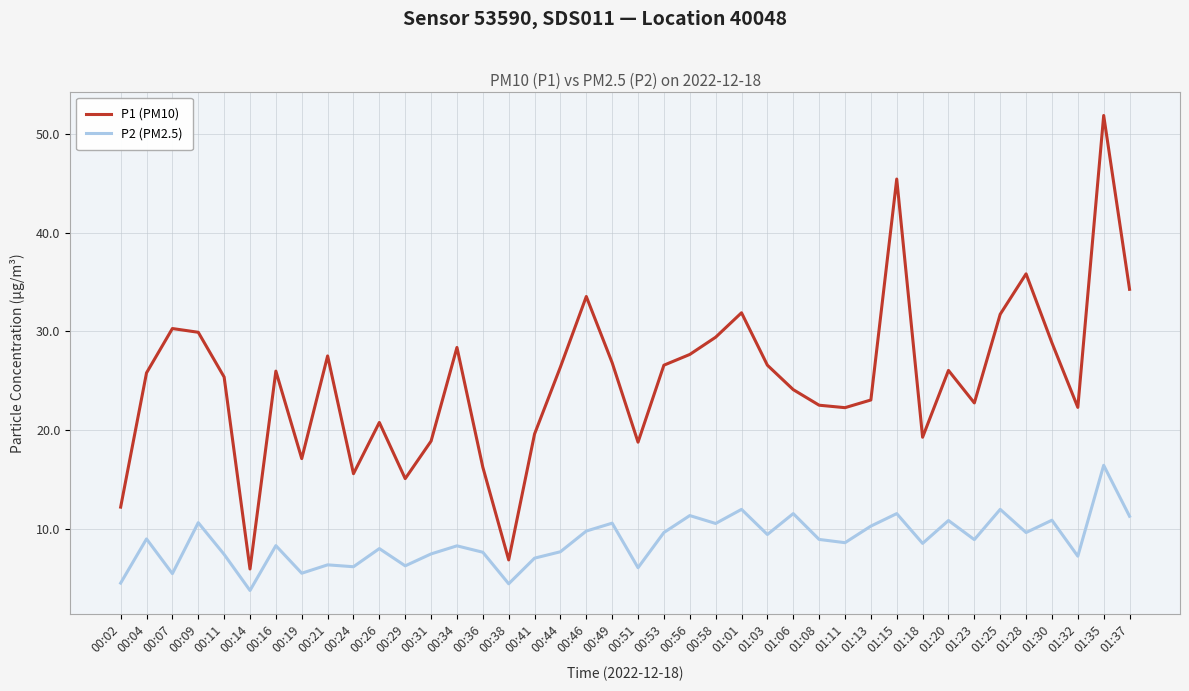

Which series has the largest total across all categories?

P1 (PM10)